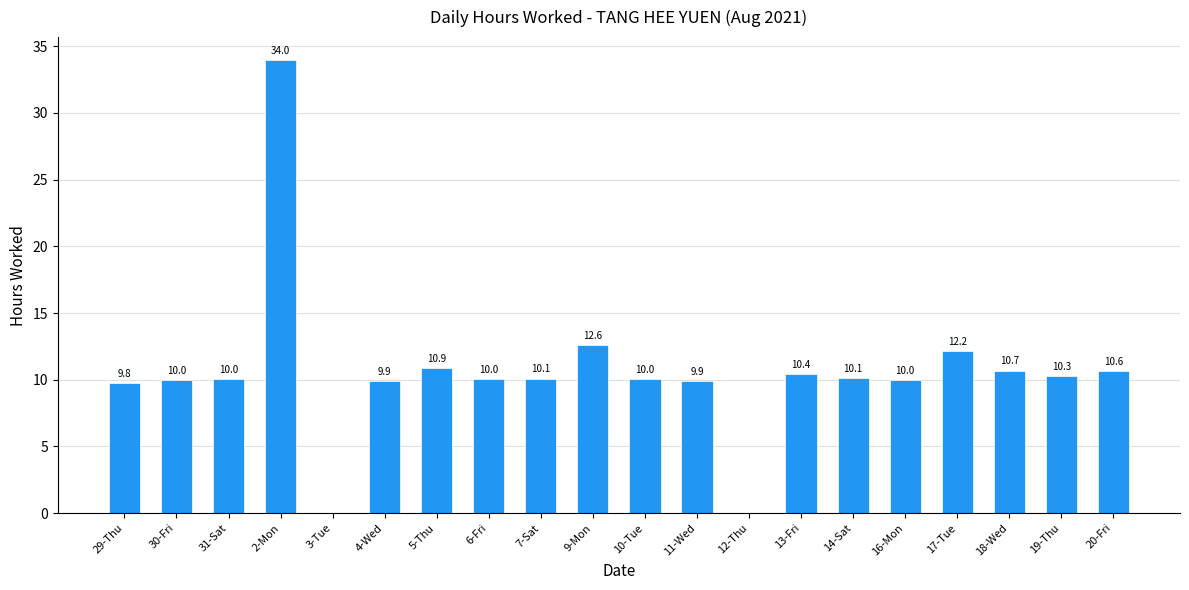

What is the greatest value displayed?

34.0